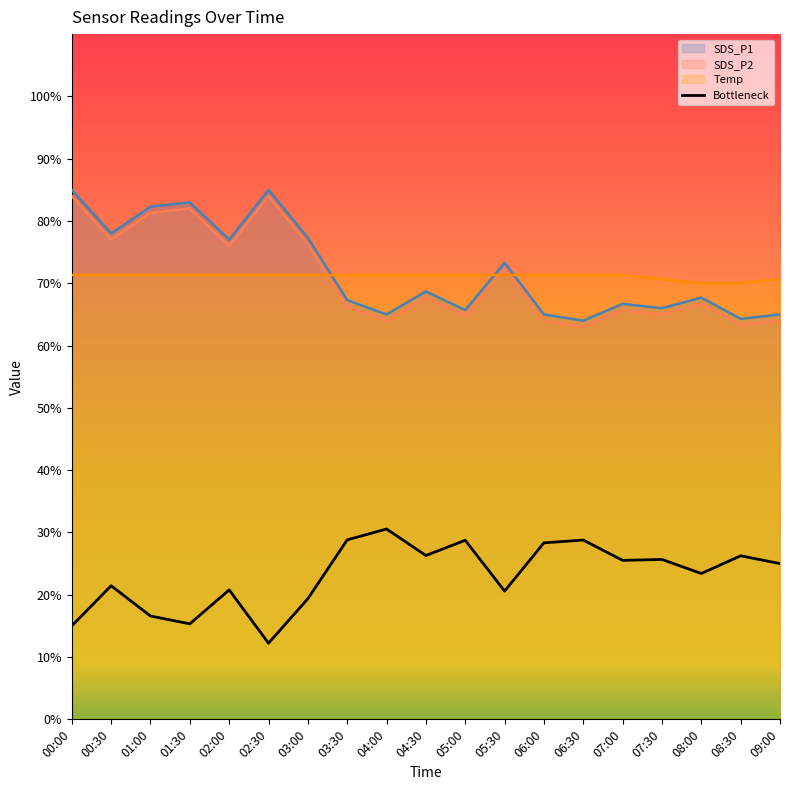

After their last crossing, which series has the higher values: SDS_P2 or Temp?

Temp